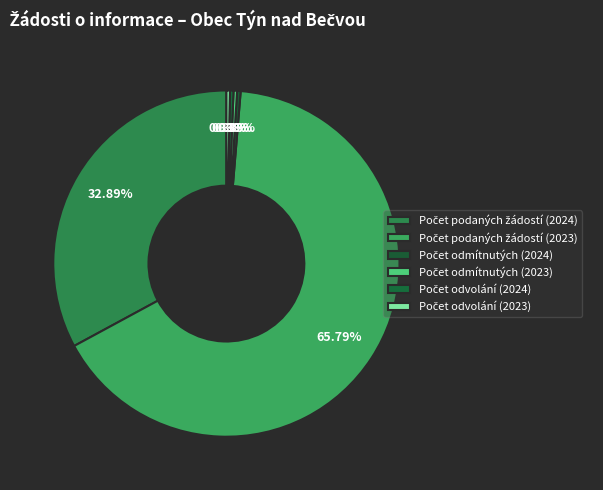

How many segments does this pie chart have?

6